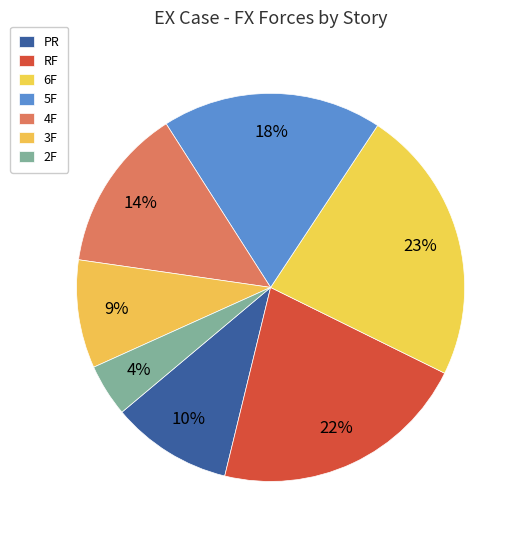

What percentage do 2F and 6F together represent?

27.4%